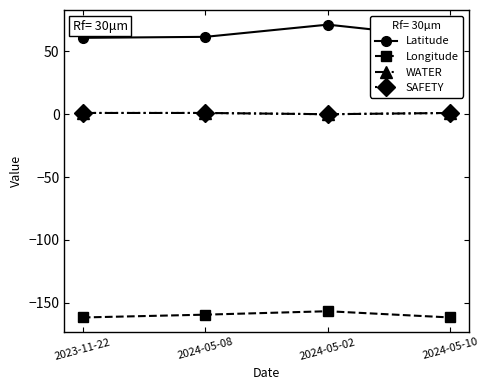

How many lines are shown in the chart?

4